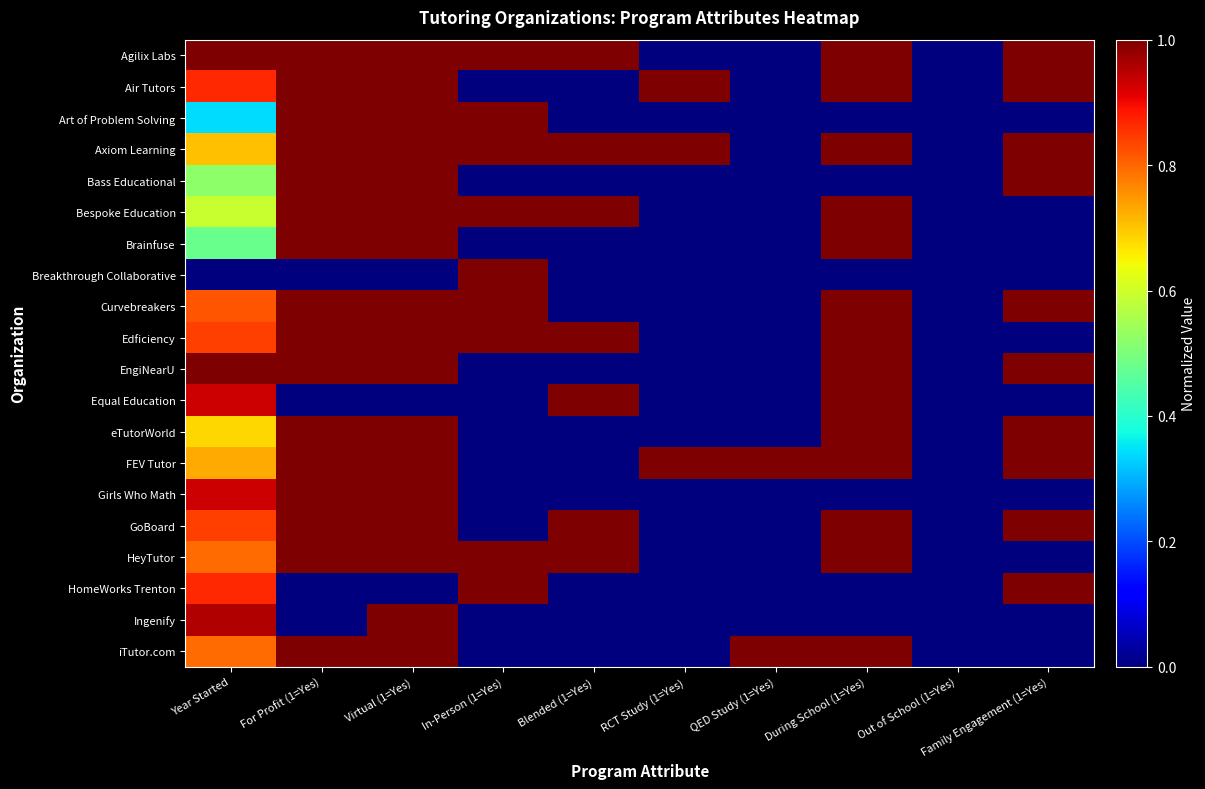

At RCT Study (1=Yes), list the series in order from largest to smallest.

Air Tutors, Axiom Learning, FEV Tutor, Agilix Labs, Art of Problem Solving, Bass Educational, Bespoke Education, Brainfuse, Breakthrough Collaborative, Curvebreakers, Edficiency, EngiNearU, Equal Education, eTutorWorld, Girls Who Math, GoBoard, HeyTutor, HomeWorks Trenton, Ingenify, iTutor.com